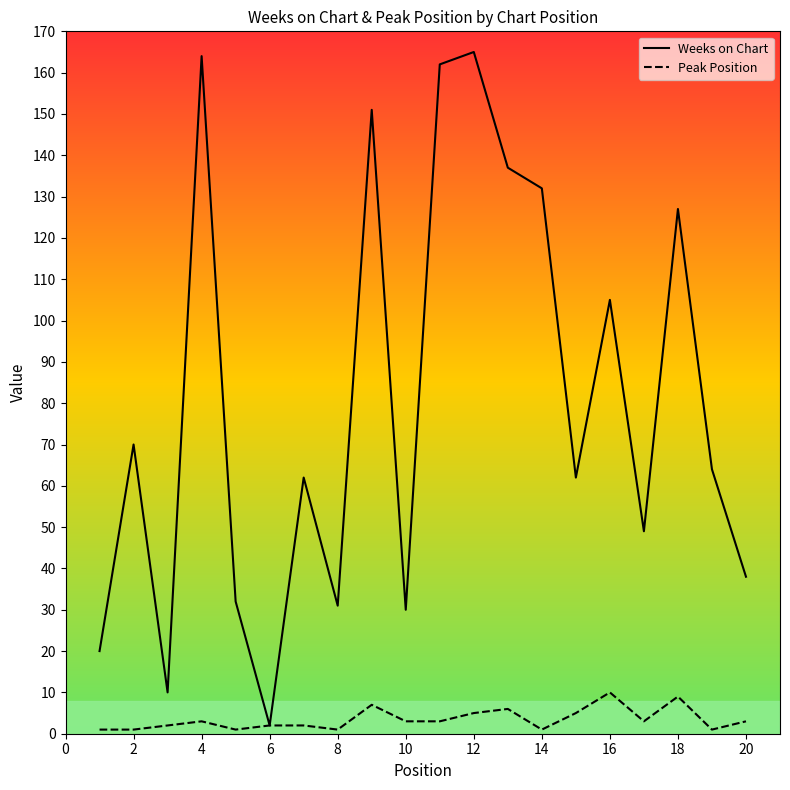

What is the greatest value displayed?

165